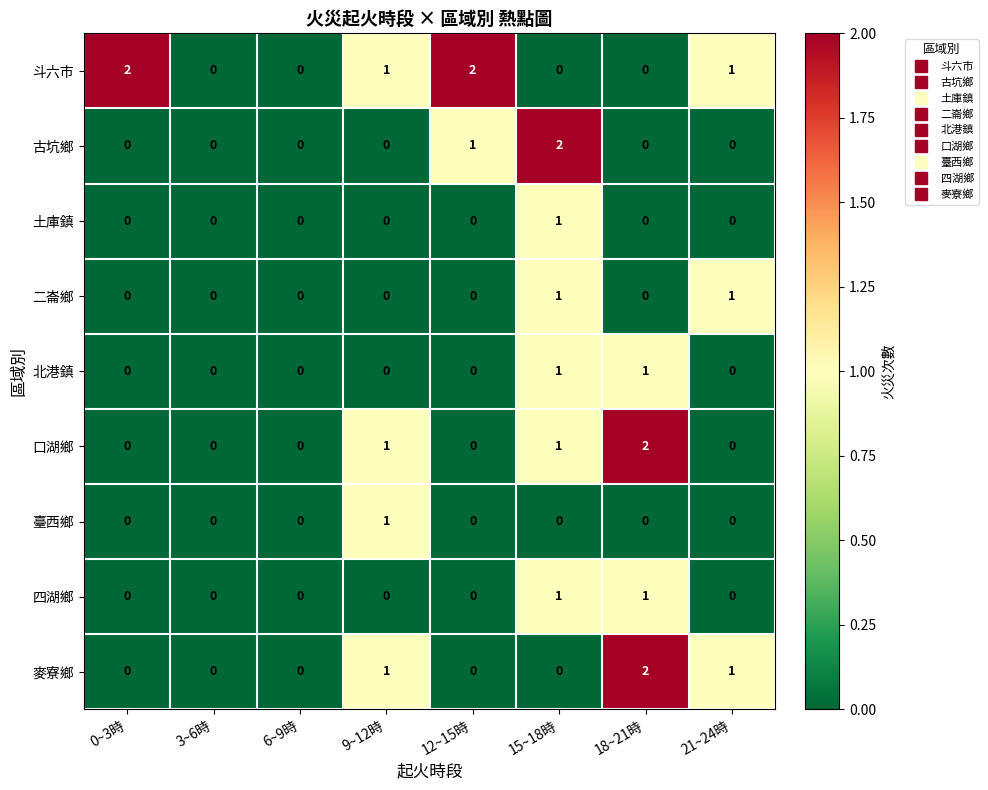

Is the value of 古坑鄉 at 12~15時 greater than the value of 斗六市 at 12~15時?

No